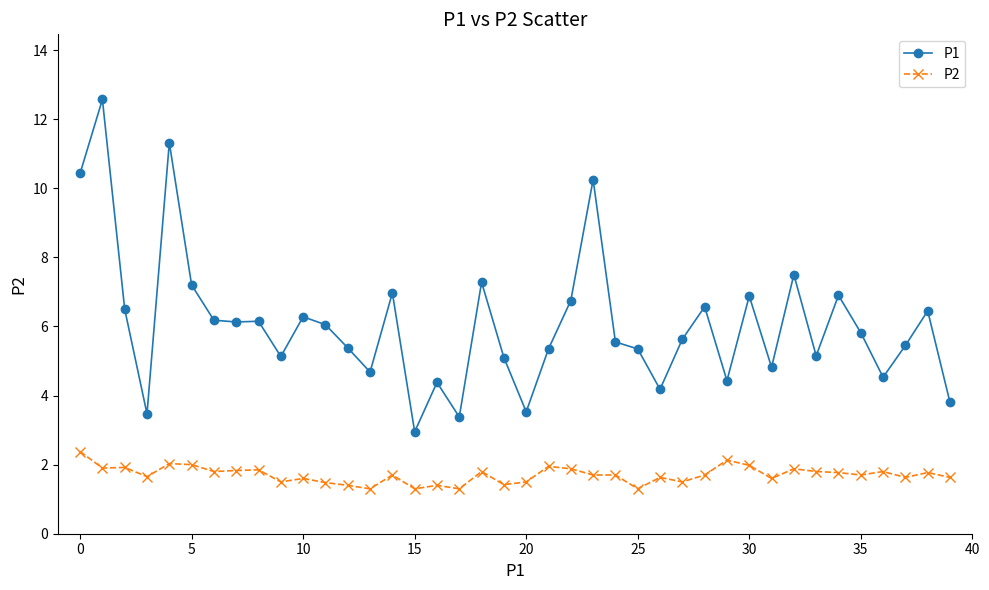

What is the sum of all P1 values?

242.4